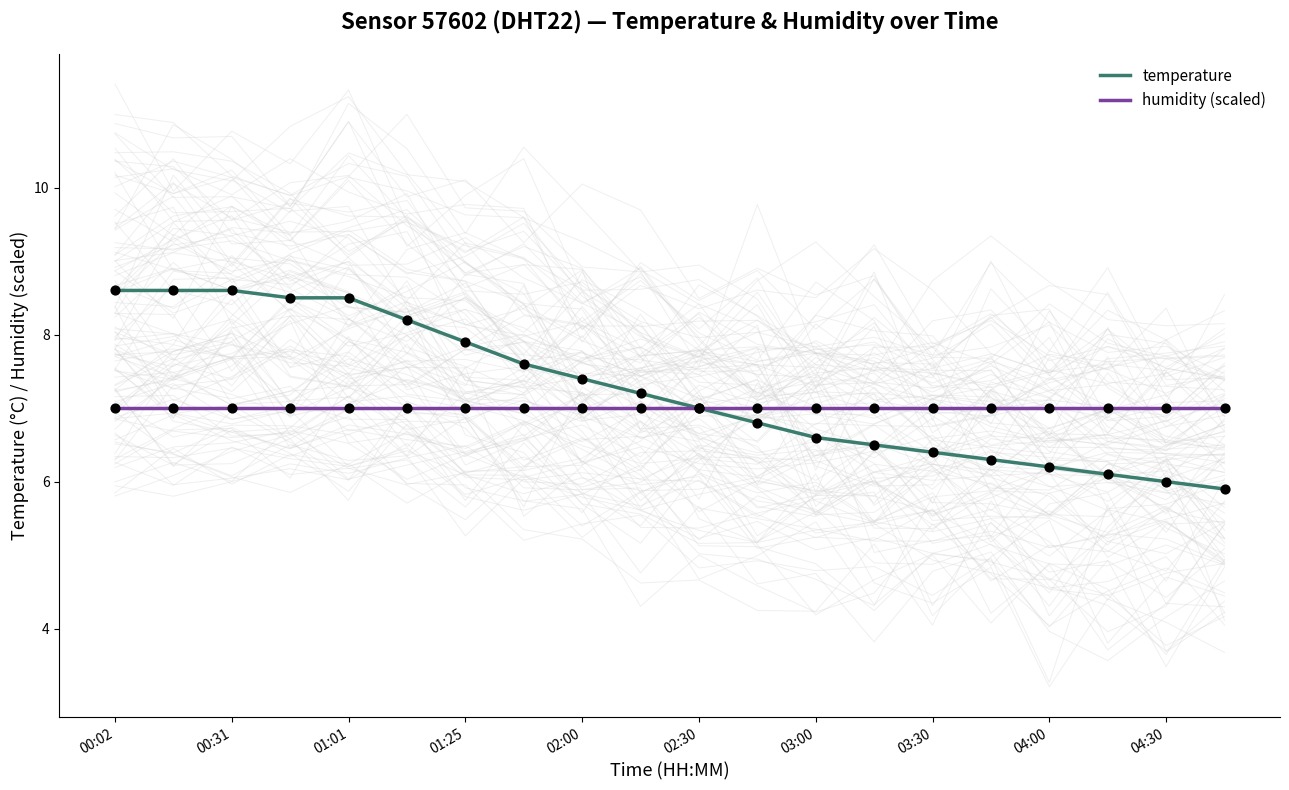

Which series has the largest Y range (max minus min)?

temperature